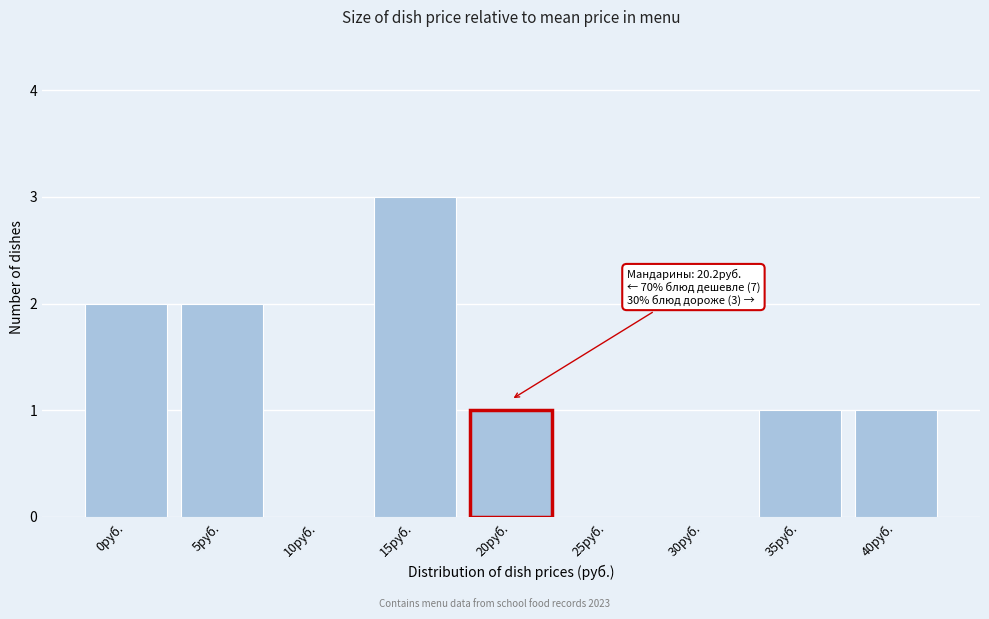

Reading right to left, extract all data points from this chart.

40руб.=1	35руб.=1	30руб.=0	25руб.=0	20руб.=1	15руб.=3	10руб.=0	5руб.=2	0руб.=2